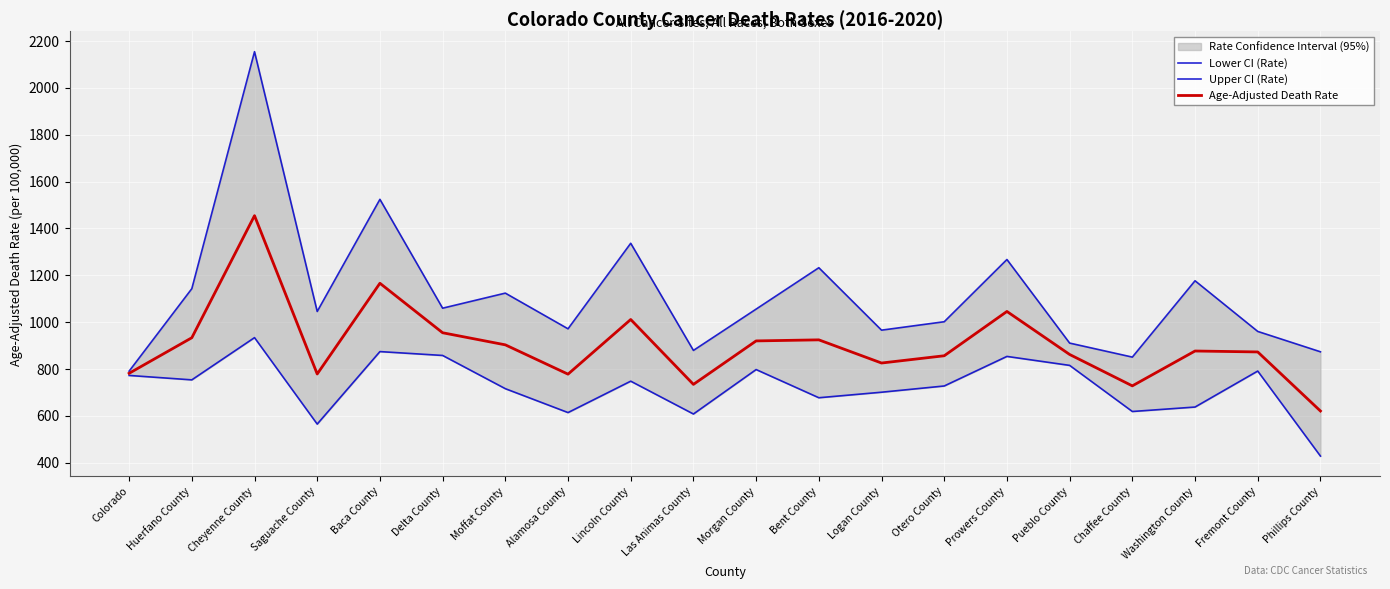

At which category does the chart reach its peak across all series?

Cheyenne County